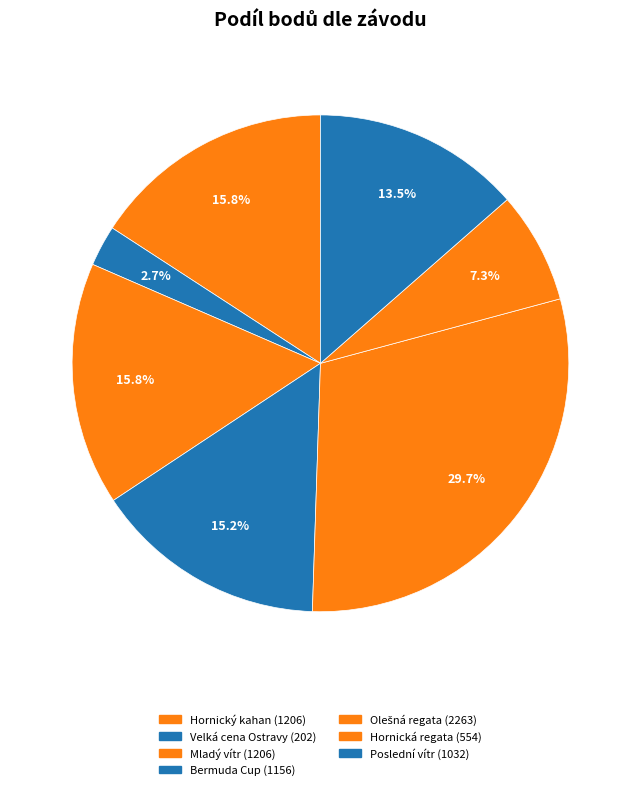

To the nearest percent, what is the difference between the largest and smallest slice percentages?

27%